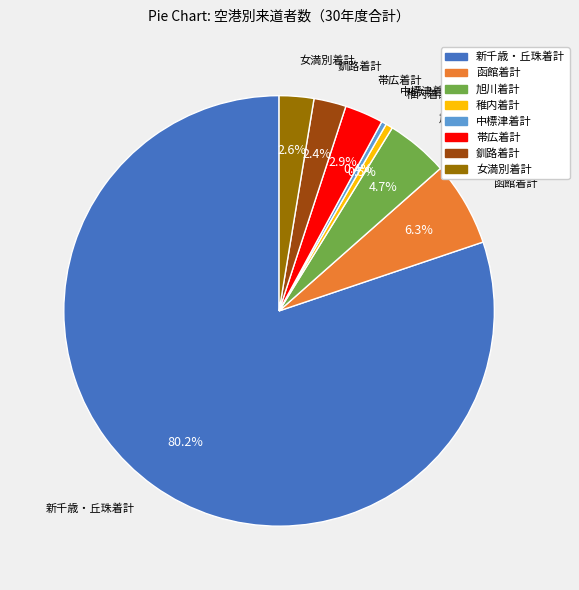

What portion of the pie excludes 旭川着計?

95.3%